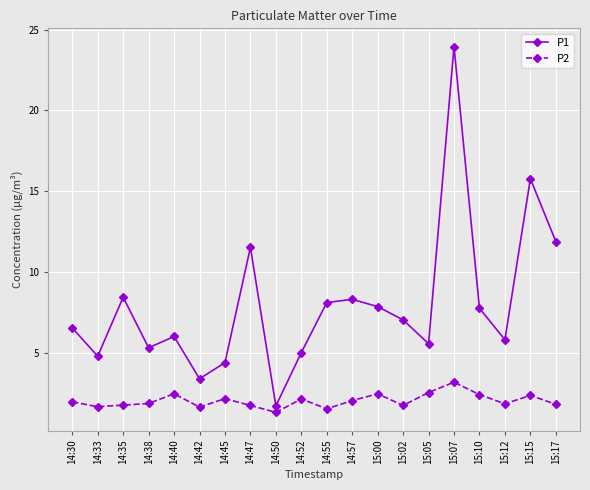

The P2 series shows 1.8 at 14:35. True or false?

True